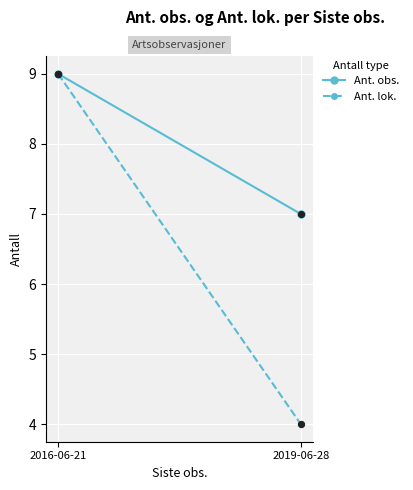

What is the total value across all series at 2019-06-28?

11